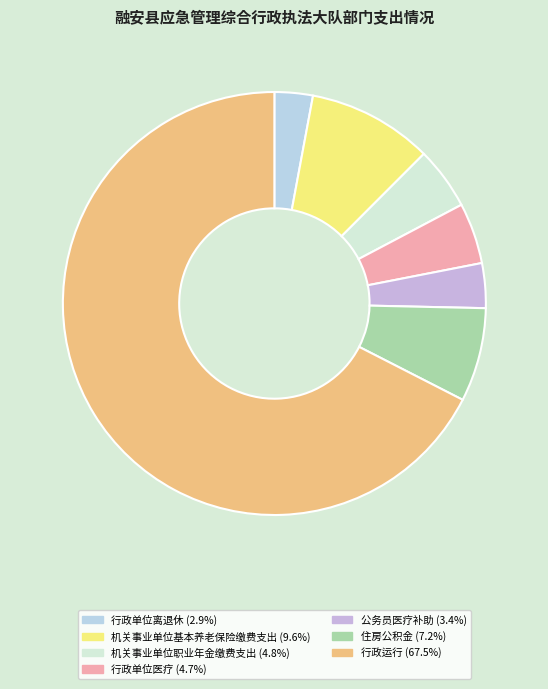

Is there any slice that represents more than half of the pie?

Yes